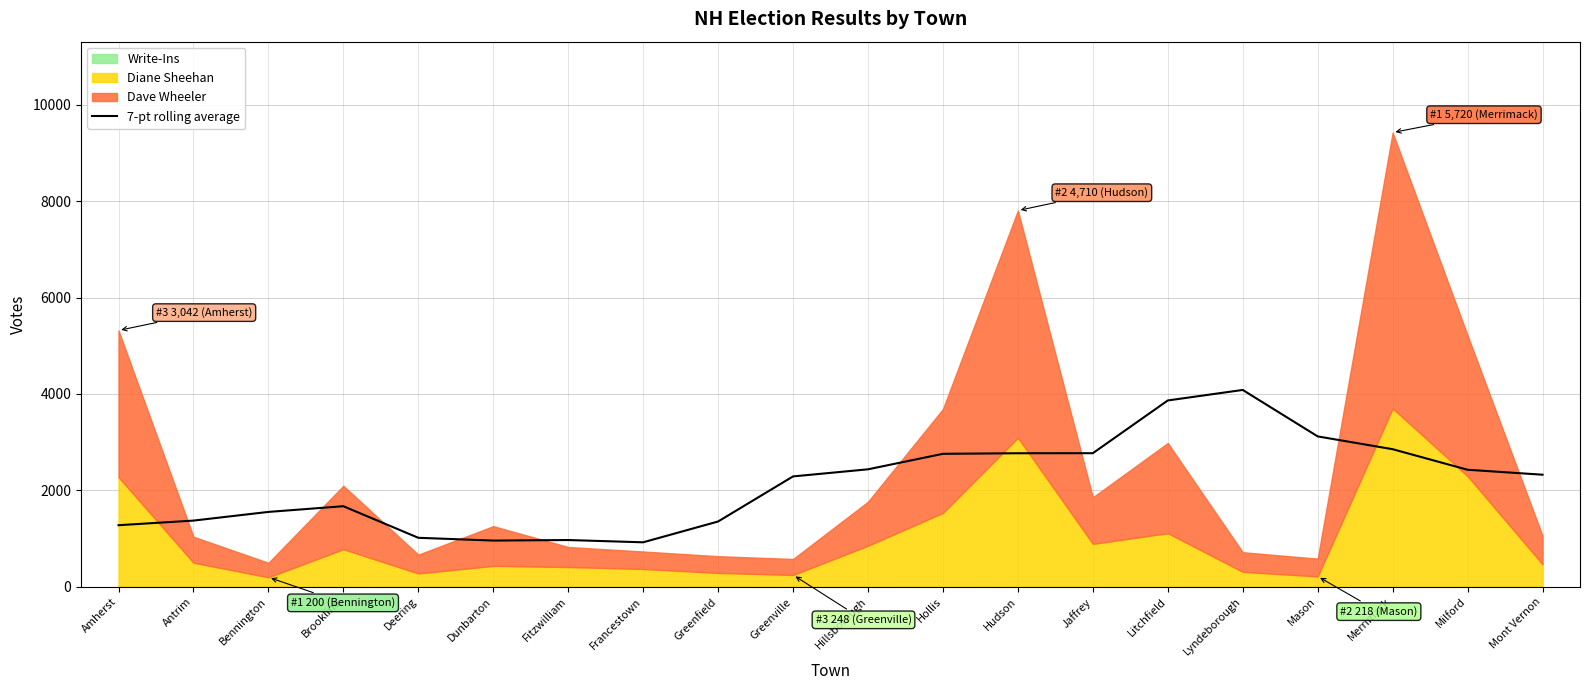

How many lines are shown in the chart?

1